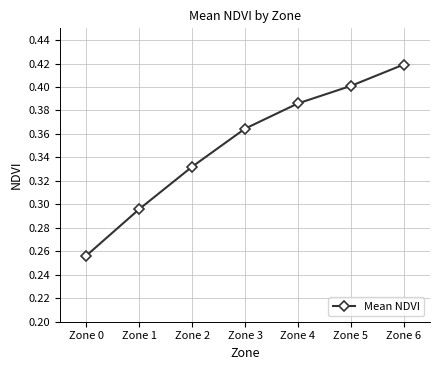

List the labels in order of value, largest first.

Zone 6, Zone 5, Zone 4, Zone 3, Zone 2, Zone 1, Zone 0